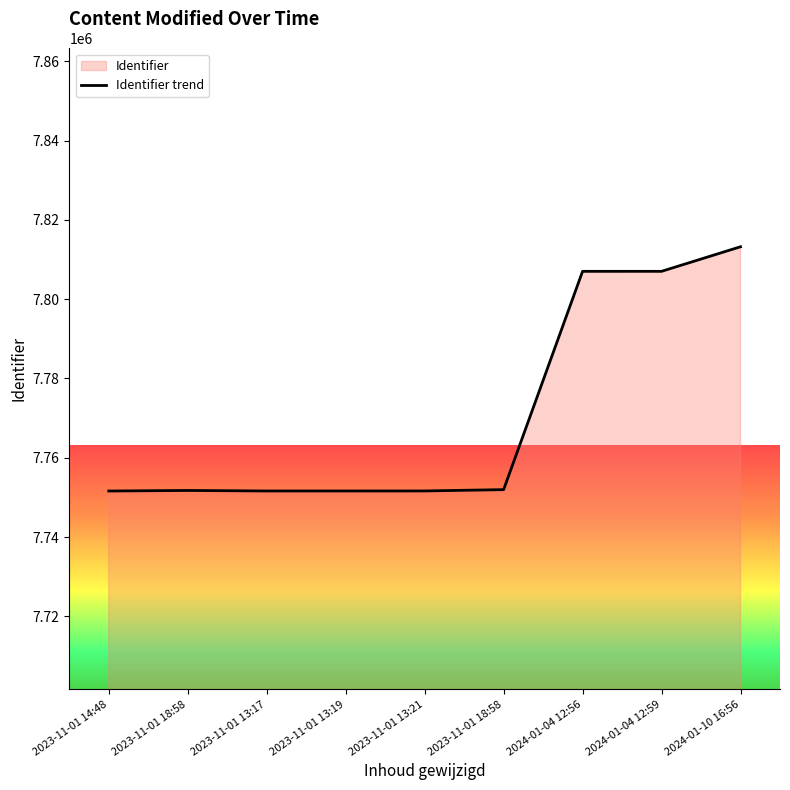

Reading left to right, transcribe all the data shown in this chart.

2023-11-01 14:48=7751625	2023-11-01 18:58=7751763	2023-11-01 13:17=7751633	2023-11-01 13:19=7751634	2023-11-01 13:21=7751640	2023-11-01 18:58=7751973	2024-01-04 12:56=7807024	2024-01-04 12:59=7807026	2024-01-10 16:56=7813223